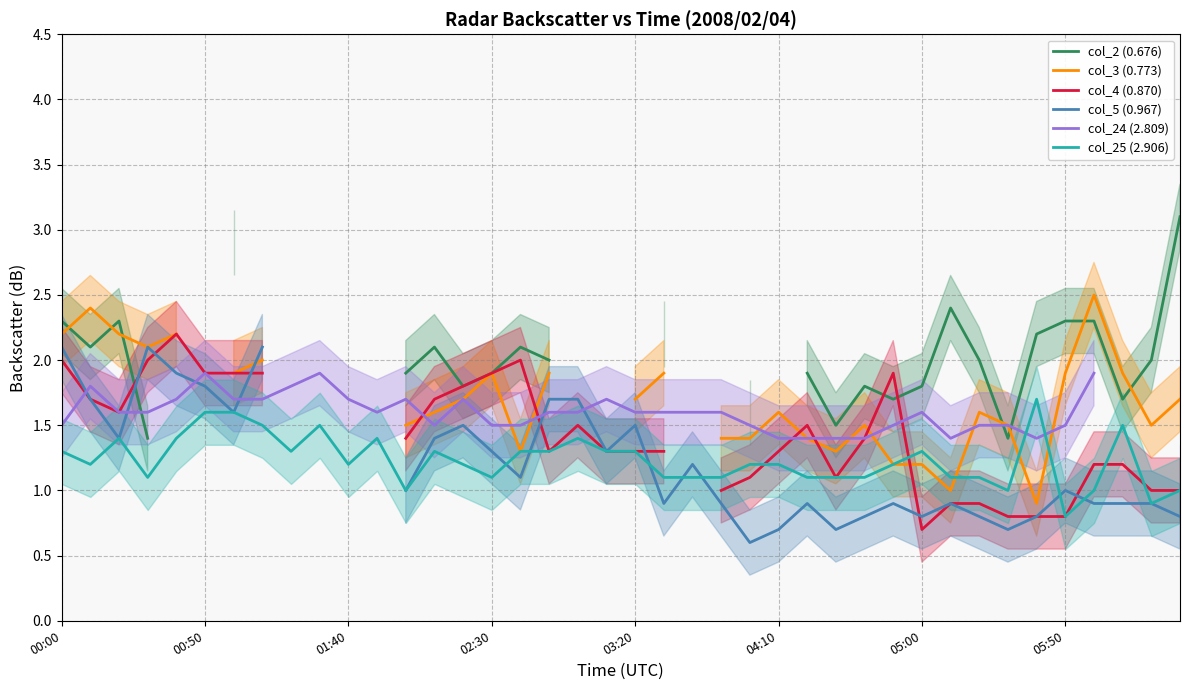

What is the spread (max minus min) of values at 24?

1.0